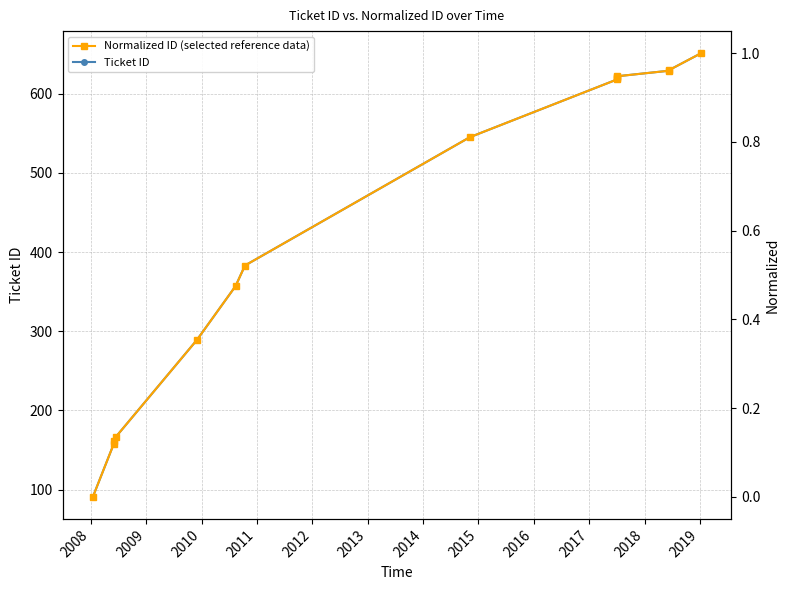

True or false: Normalized ID (selected reference data) and Ticket ID cross at least once.

False